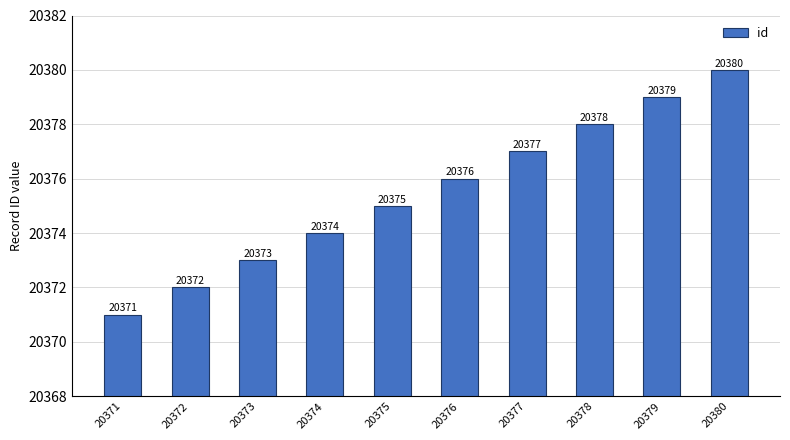

How many data points does each series have?

10